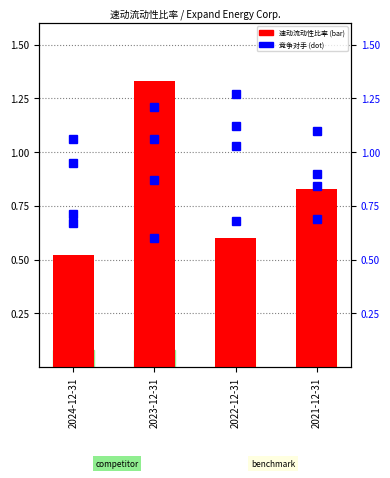

Is it true that Chevron Corp. equals 1.1 at 2022-12-31?

True